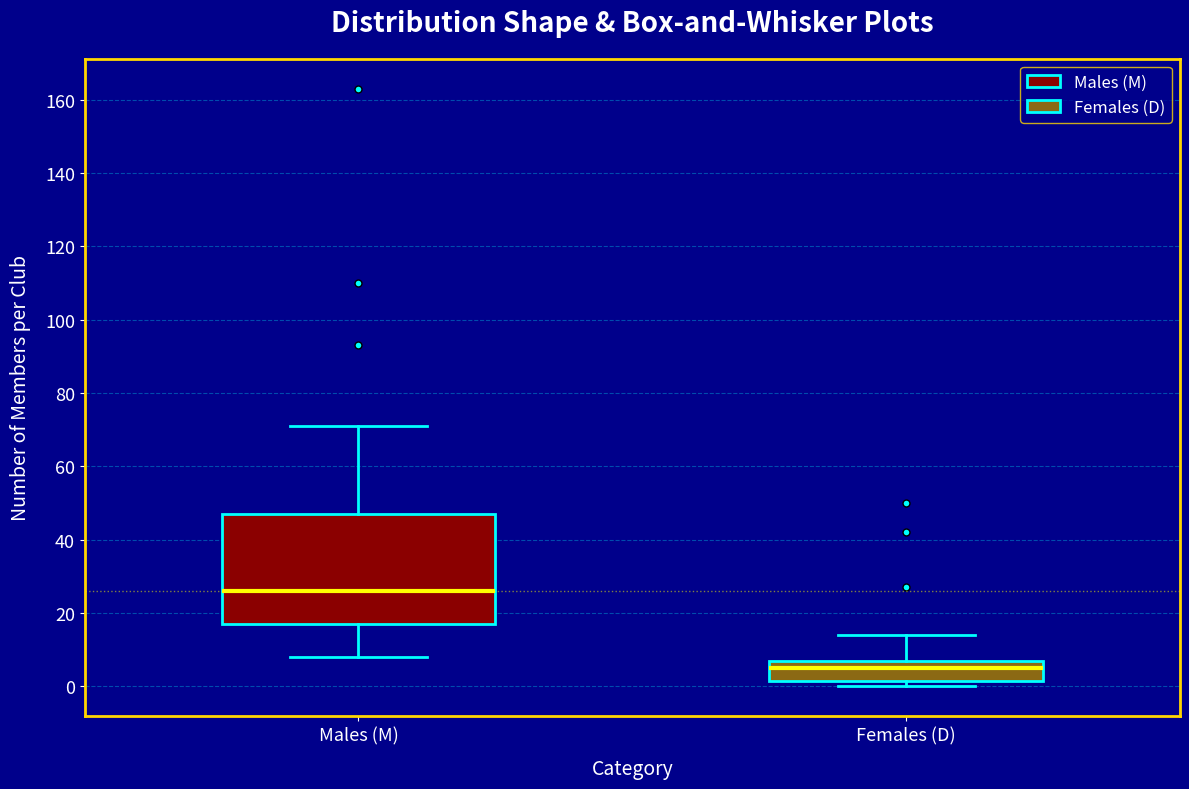

Reading left to right, read every box against the y-axis: the position of its median line, the range the box covers, and the ends of its whiskers. The values are not printed on the chart, so give them approximately, as read against the axis.

Males (M): median 26, box 18 to 48, whiskers 8 to 72
Females (D): median 6, box 2 to 8, whiskers 0 to 14